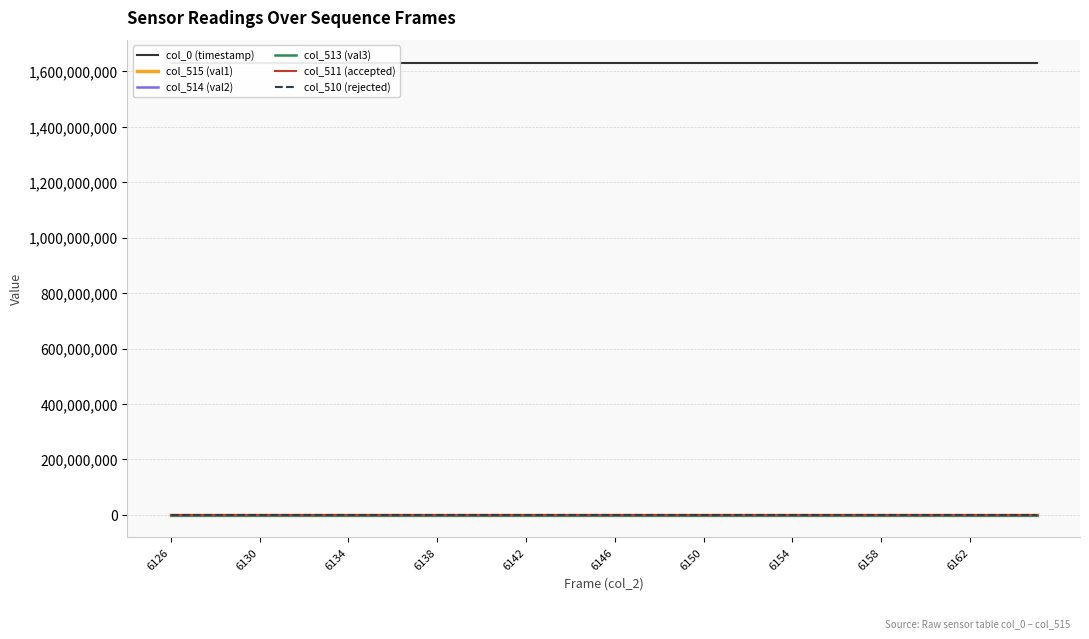

True or false: col_0 (timestamp) has a value of 1631070161.7 at 11.

True